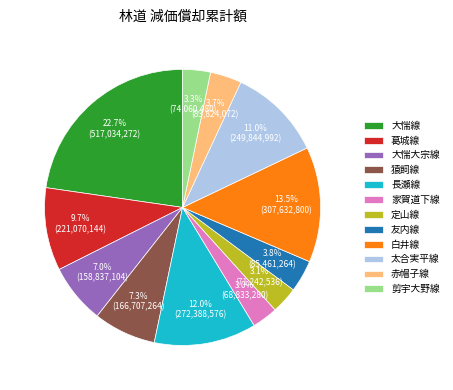

Between 定山線 and 葛城線, which is larger?

葛城線